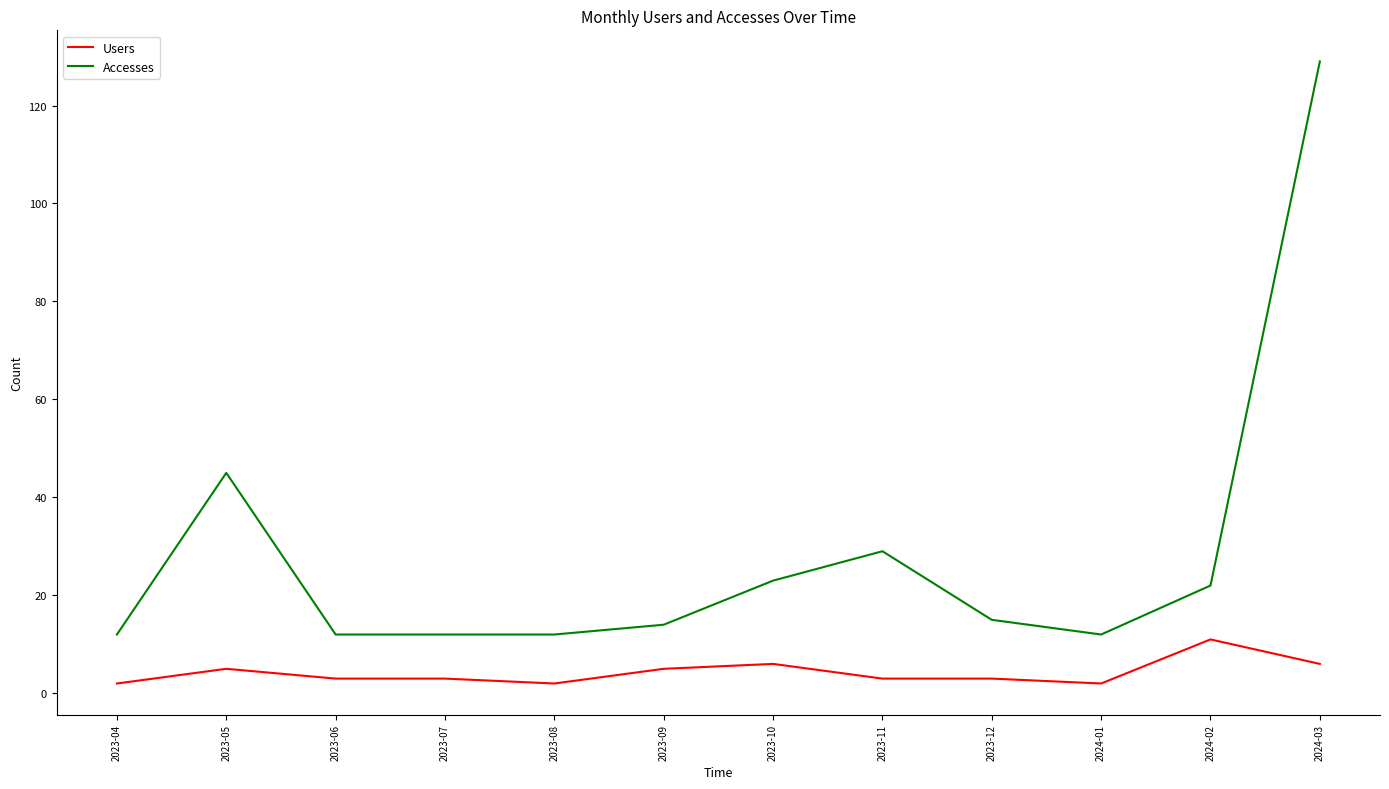

What is the difference between the maximum and minimum values in the Accesses series?

117